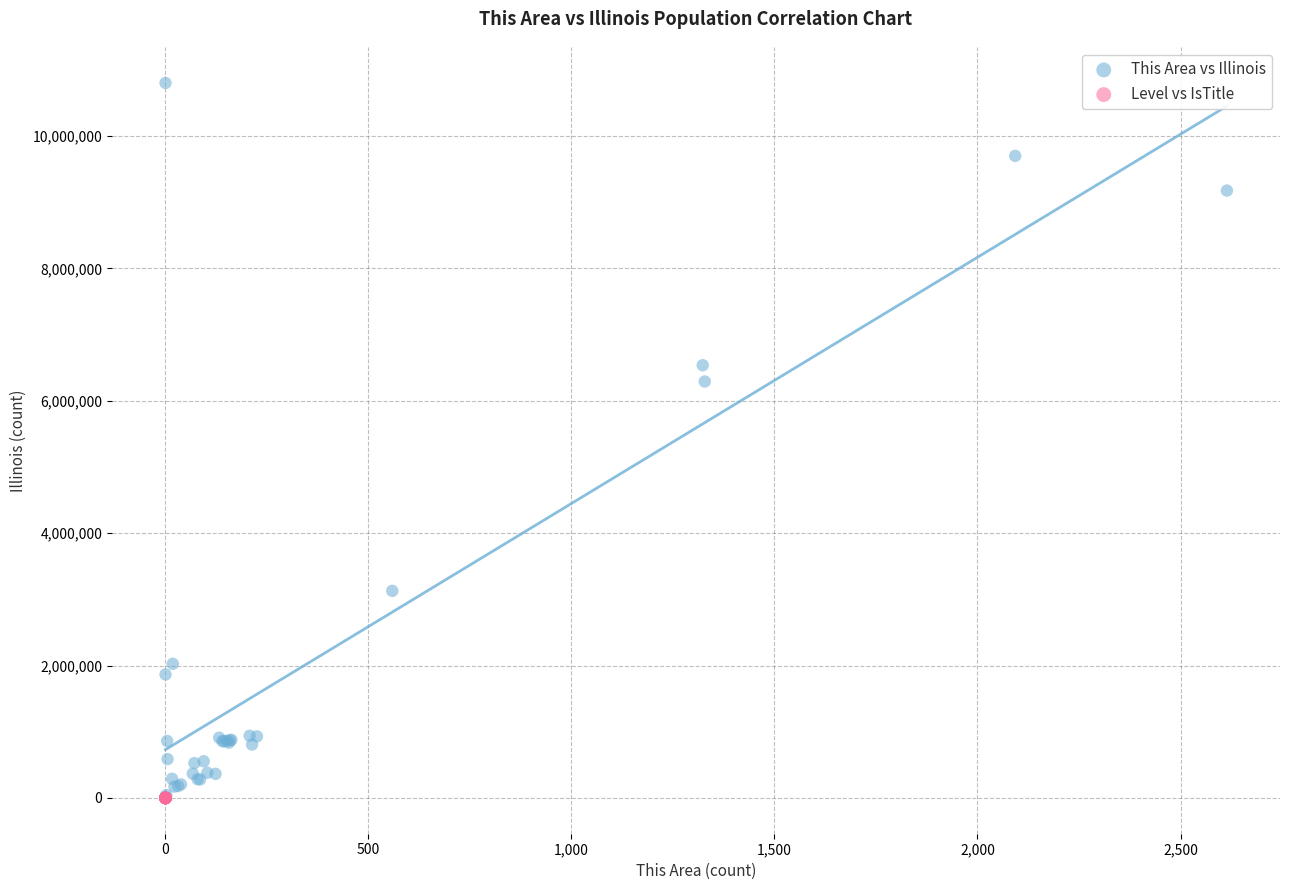

Which series reaches the maximum Y coordinate?

This Area vs Illinois